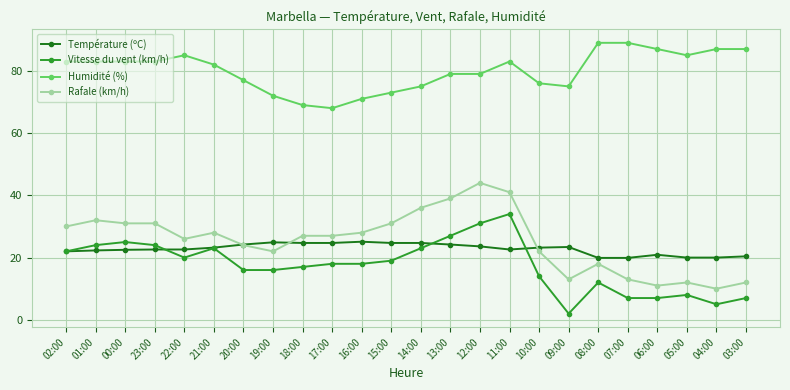

Read the Température (ºC) value at 04:00.

20.0